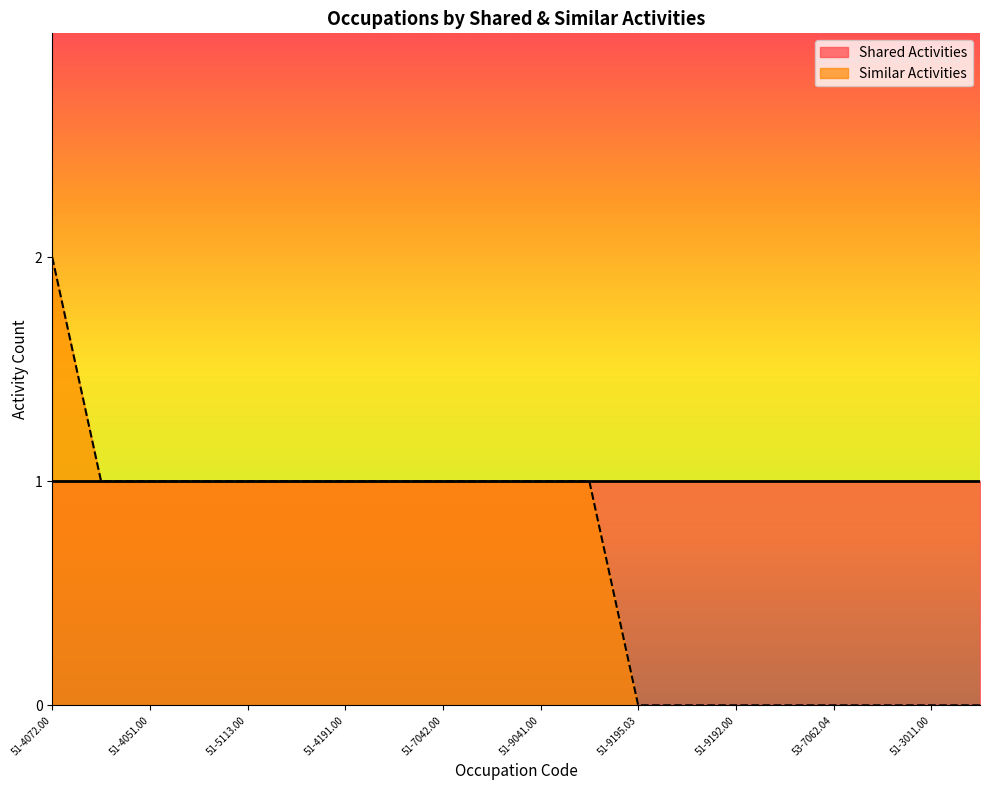

Read the value at 51-4051.00.

1